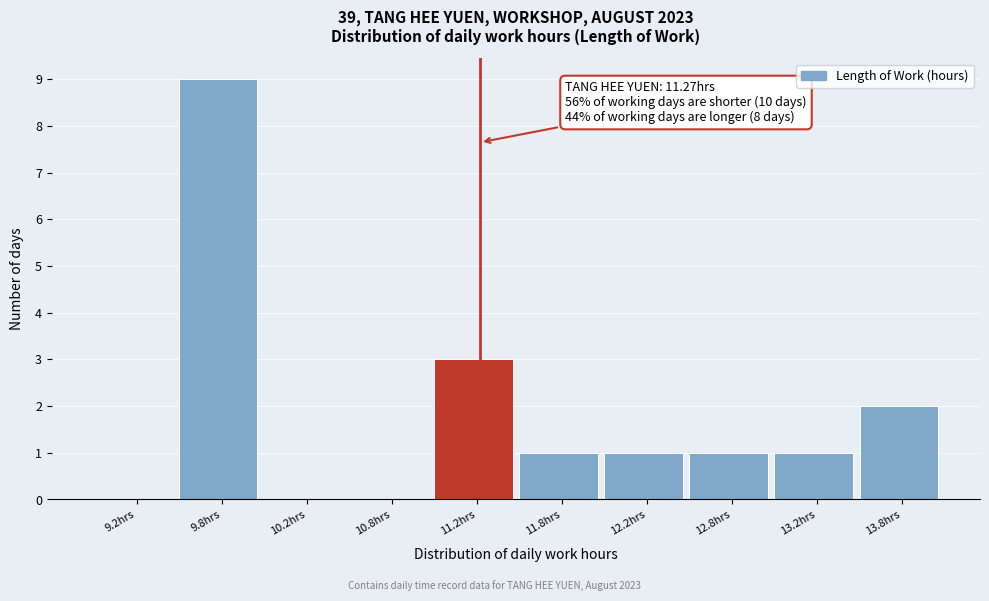

Which range on the x-axis has the tallest bar?

9.5 to 10.0